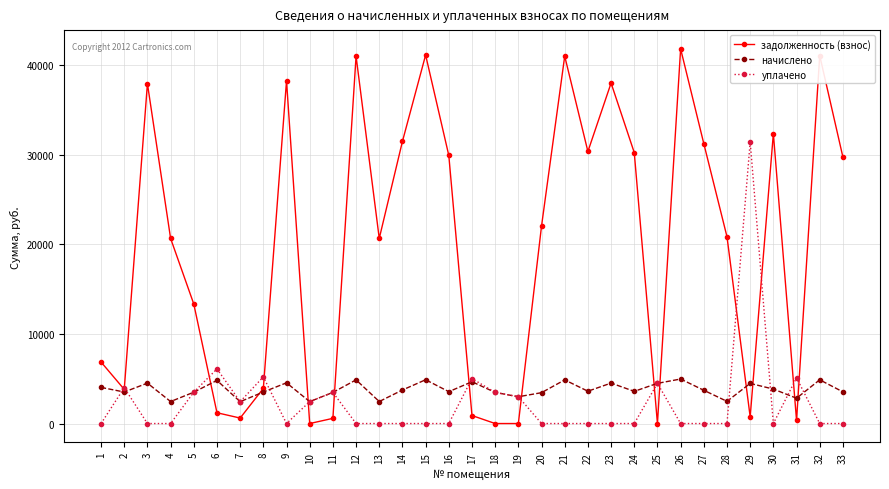

Is the value of задолженность (взнос) at 11 greater than the value of начислено at 18?

No